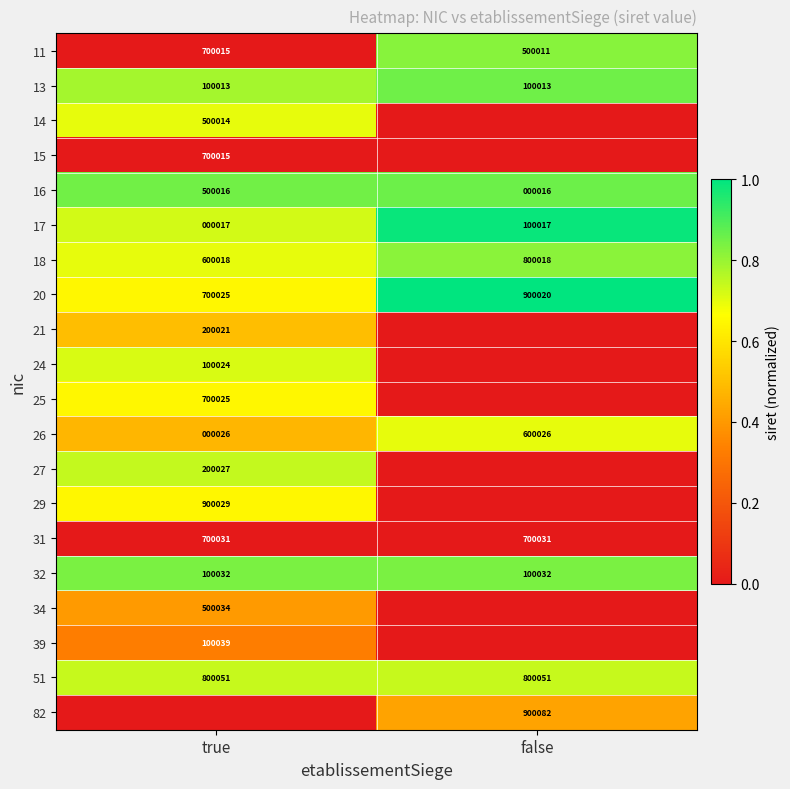

What is the sum of the 20 values at true and false?

1600045